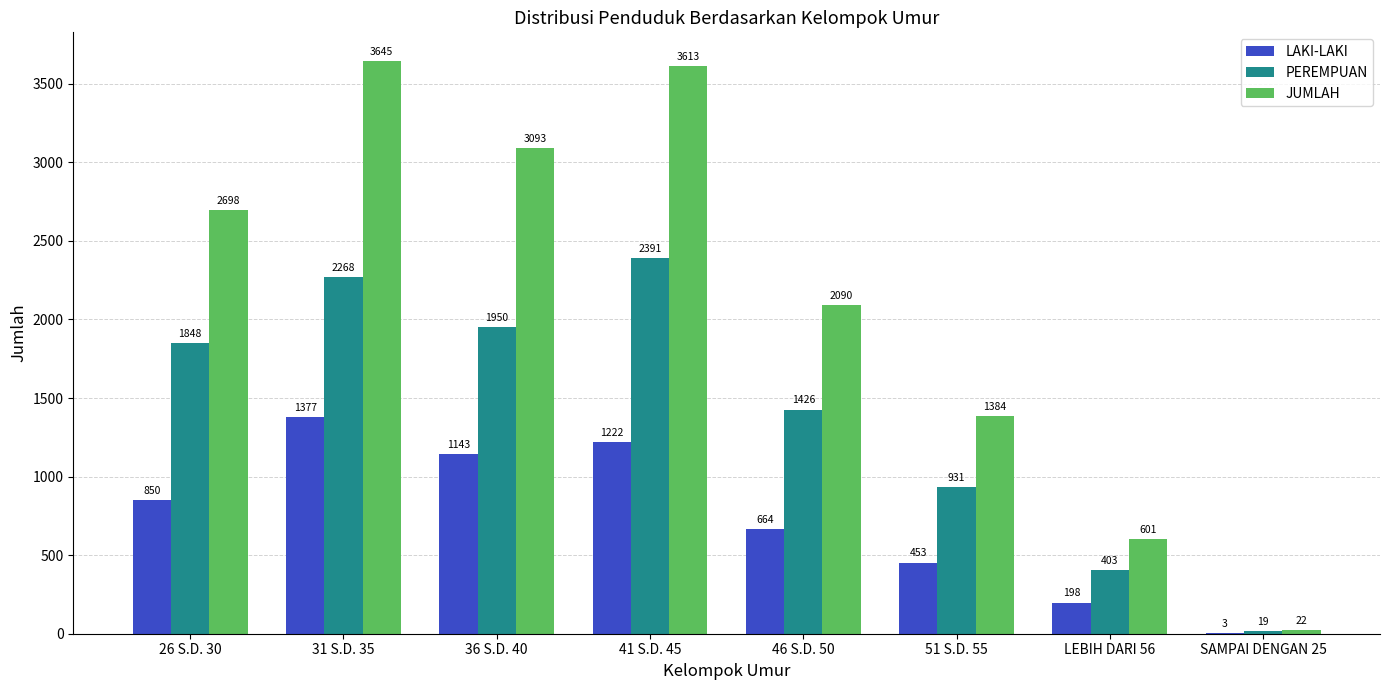

What is the maximum value for LAKI-LAKI?

1377